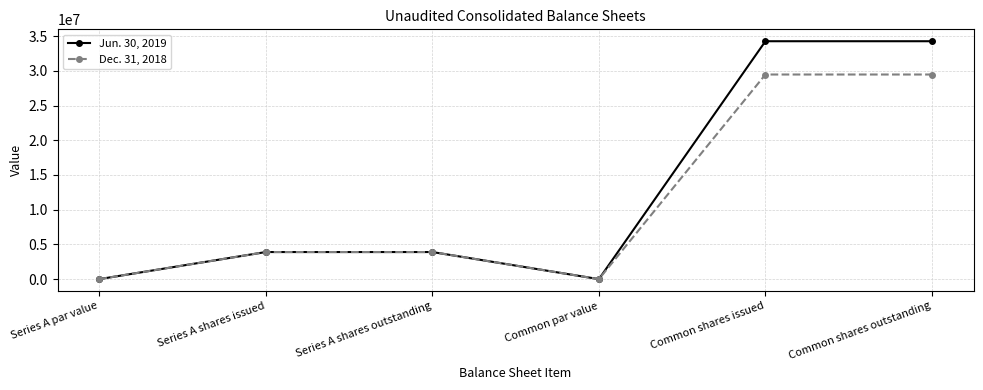

List the series in order of their overall mean, highest first.

Jun. 30, 2019, Dec. 31, 2018